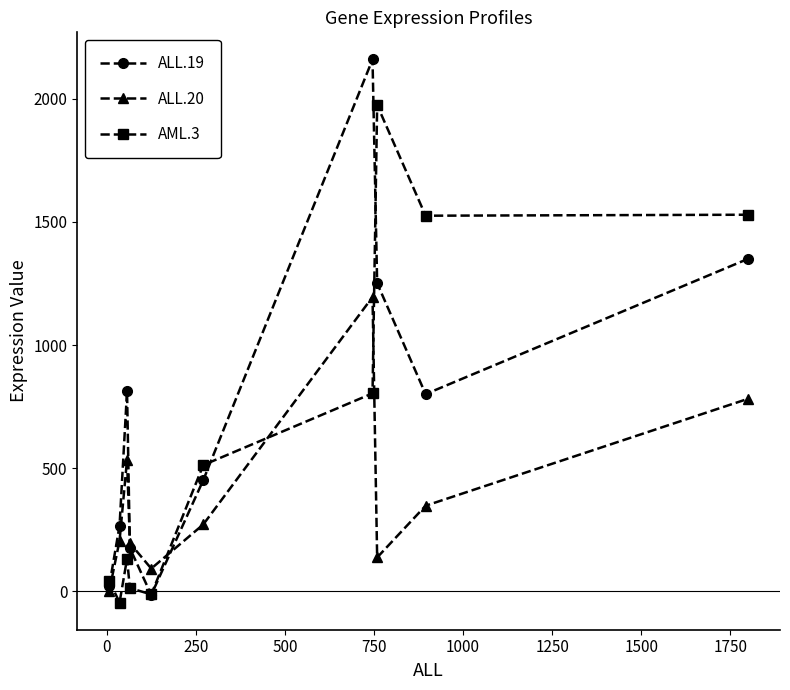

Which series has the widest spread of values?

ALL.19